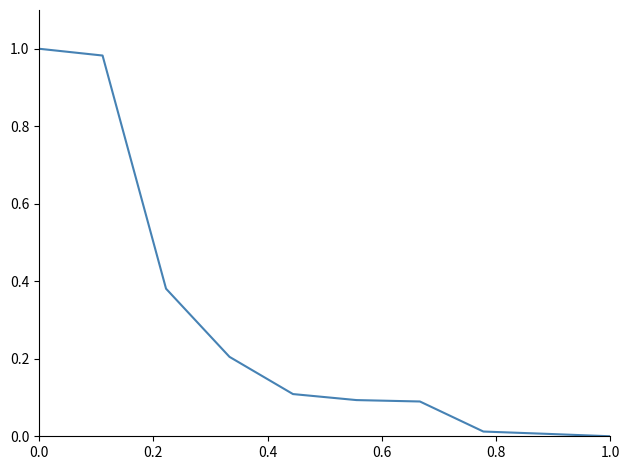

True or false: the data shows 0.3 at 0.0.

False